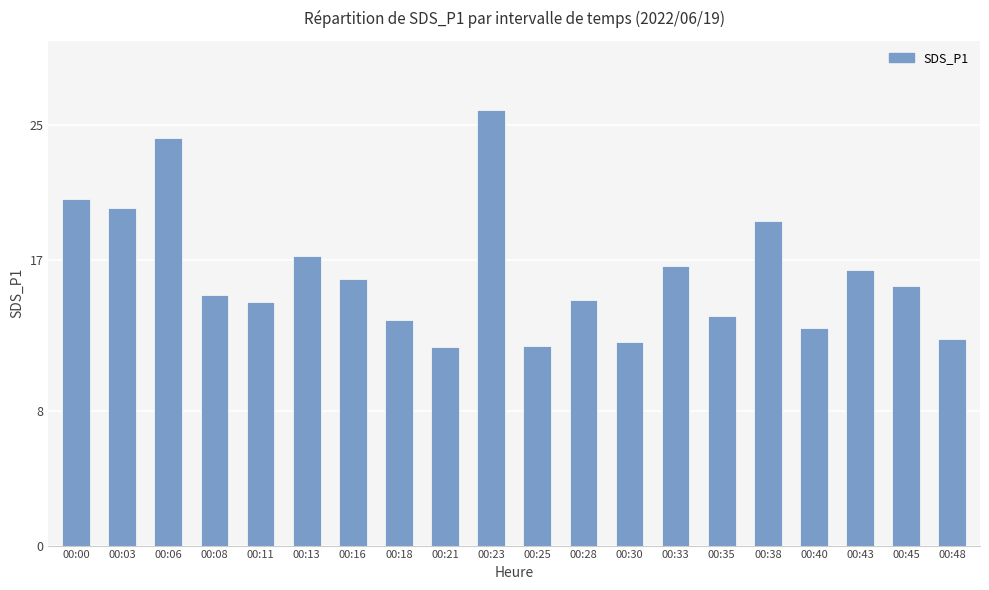

How many bars are there in total?

20